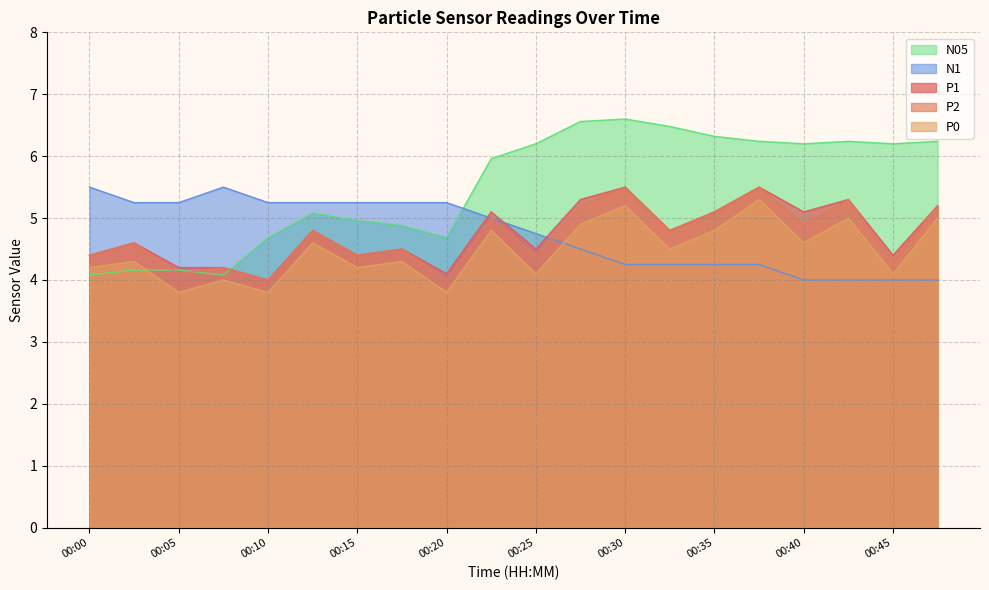

How many lines are shown in the chart?

5